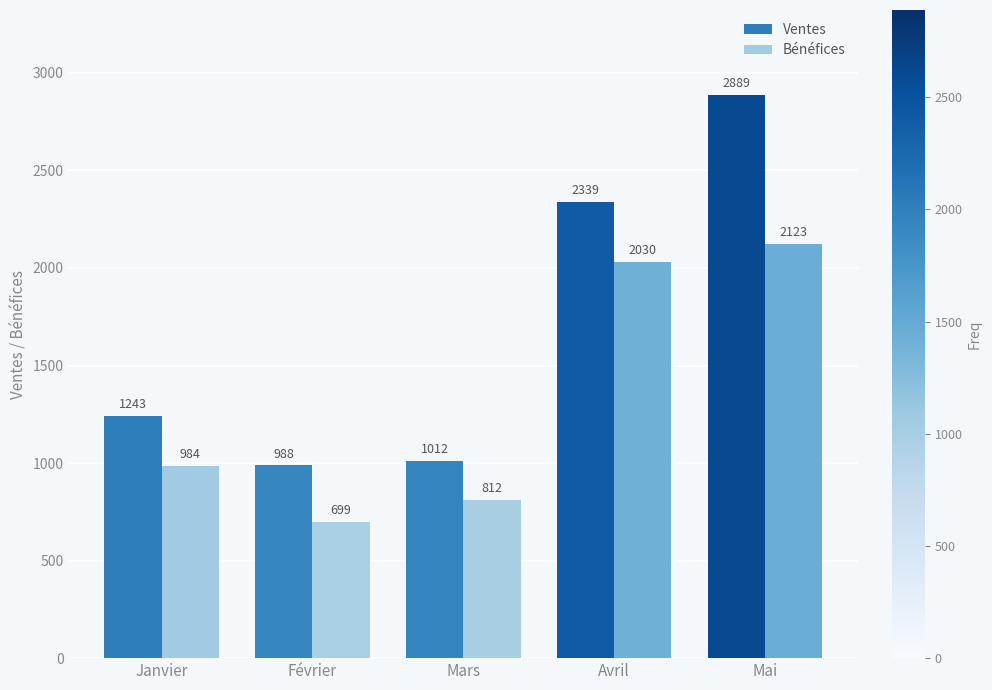

The value of Bénéfices at Mars is 167. True or false?

False